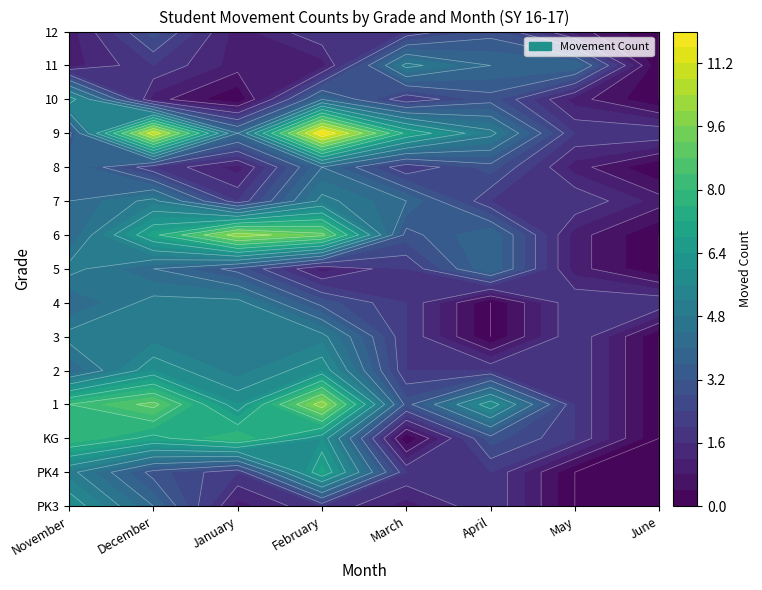

The value of 6 at 4 is 1. True or false?

True